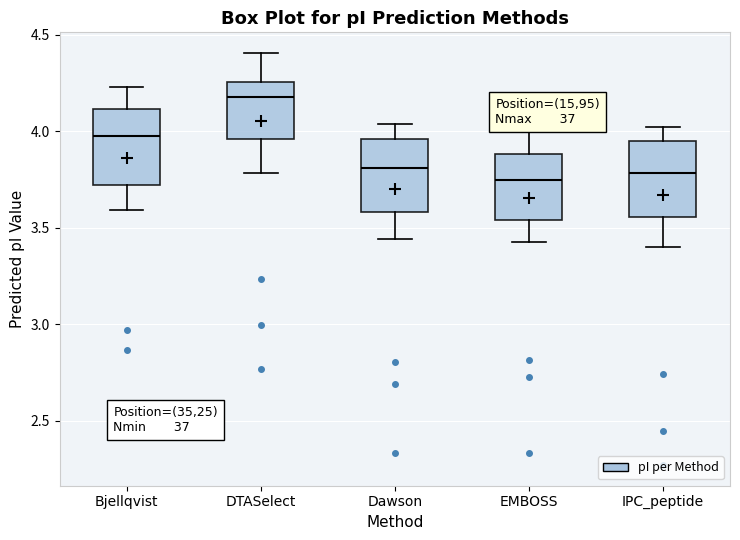

Reading left to right, transcribe this box plot: for each box, give where its median line is, the range the box spans, and where its two whiskers end, as read against the y-axis. The values are not printed on the chart, so give them approximately, as read against the axis.

Bjellqvist: median 3.95, box 3.70 to 4.10, whiskers 3.60 to 4.25
DTASelect: median 4.20, box 3.95 to 4.25, whiskers 3.80 to 4.40
Dawson: median 3.80, box 3.60 to 3.95, whiskers 3.45 to 4.05
EMBOSS: median 3.75, box 3.55 to 3.90, whiskers 3.45 to 4.00
IPC_peptide: median 3.80, box 3.55 to 3.95, whiskers 3.40 to 4.00